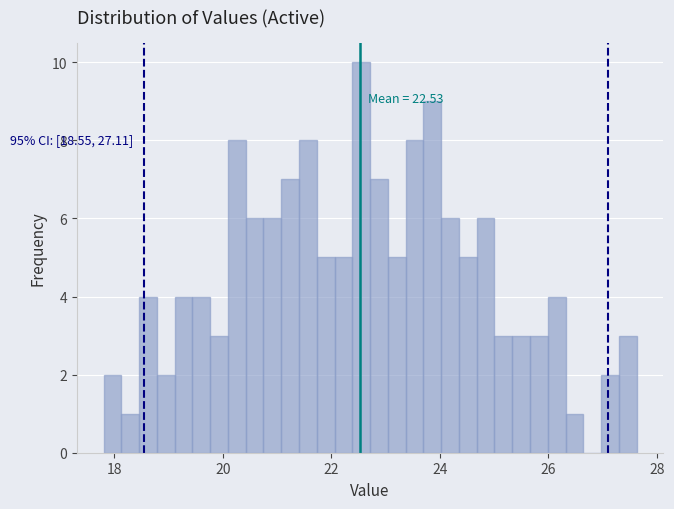

Around what value on the x-axis is the tallest bar? Give the approximate position of its centre, as read against the axis.

22.6